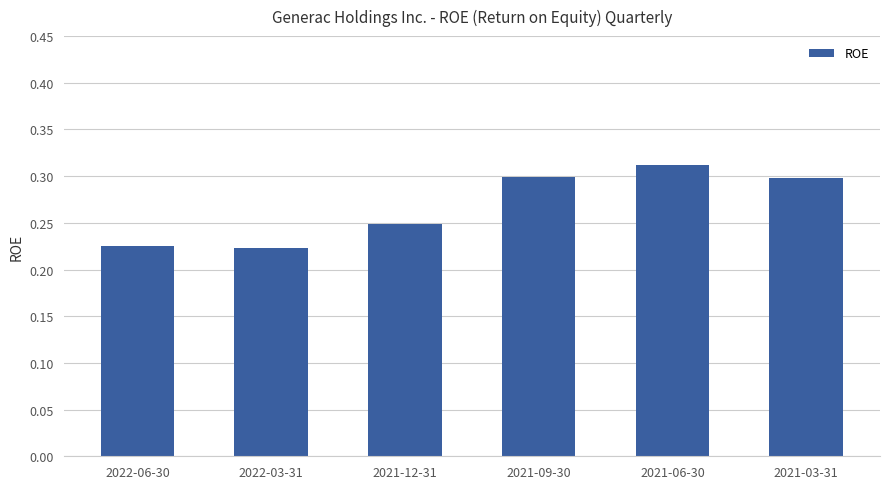

What is the sum of the values at 2021-12-31 and 2021-09-30?

0.5